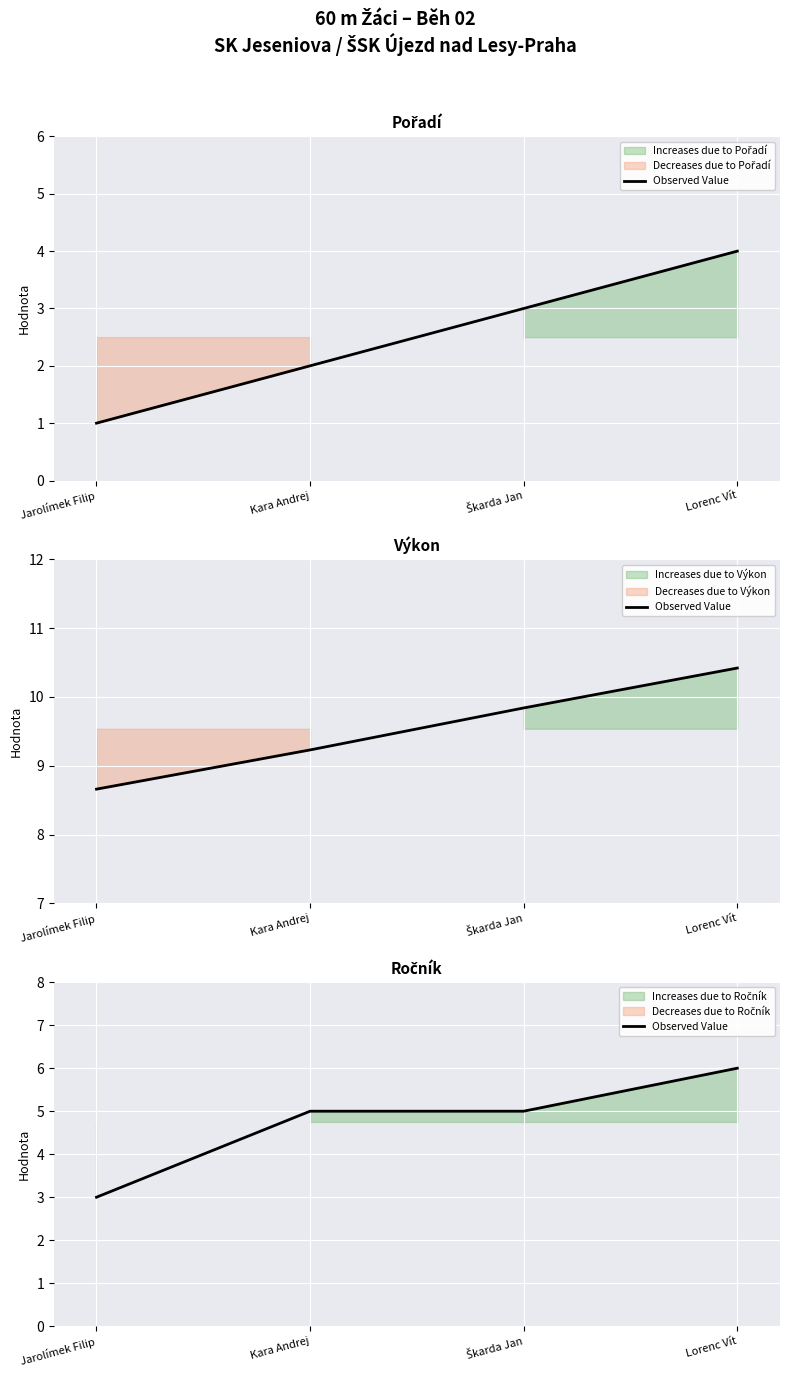

Rank the categories by value from lowest to highest.

Jarolímek Filip, Kara Andrej, Škarda Jan, Lorenc Vít